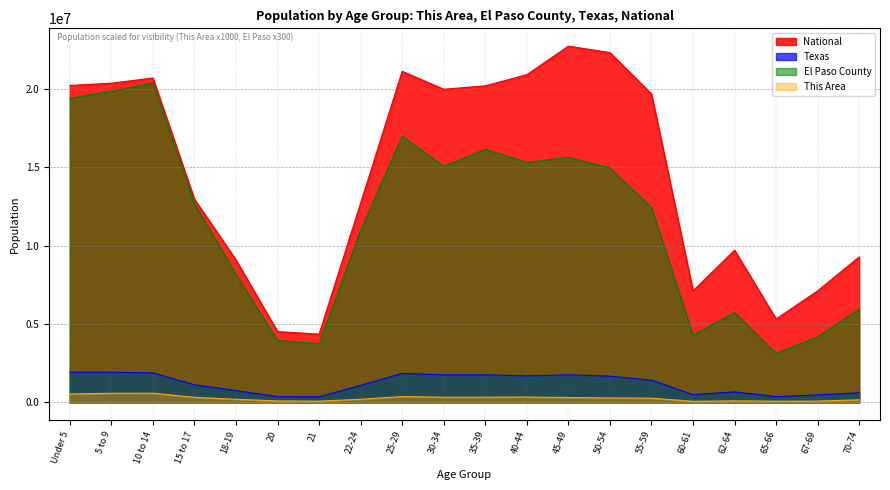

Reading right to left, extract all data points from this chart.

This Area: 168000	87000	82000	100000	75000	273000	288000	315000	346000	338000	335000	375000	204000	84000	96000	202000	328000	592000	586000	541000
El Paso County: 5954100	4179900	3136500	5726700	4299900	12420900	14942400	15615000	15303600	16132200	15056700	16956900	10953900	3750900	3951000	8173200	12663000	20364600	19830000	19386300
Texas: 619156	480038	373062	674244	500523	1422924	1674869	1760467	1694795	1763587	1760434	1853039	1089024	359015	369040	755890	1127234	1881883	1928234	1928473
National: 9278166	7115361	5319902	9704197	7113727	19664805	22298125	22708591	20890964	20179642	19962099	21101849	12712576	4354294	4519129	9086089	12954254	20677194	20348657	20201362